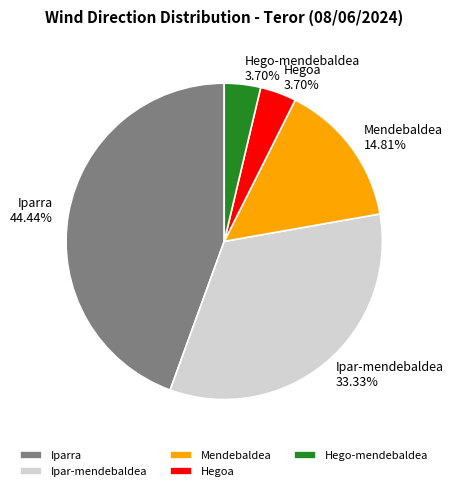

Does Ipar-mendebaldea account for over 50% of the chart?

No